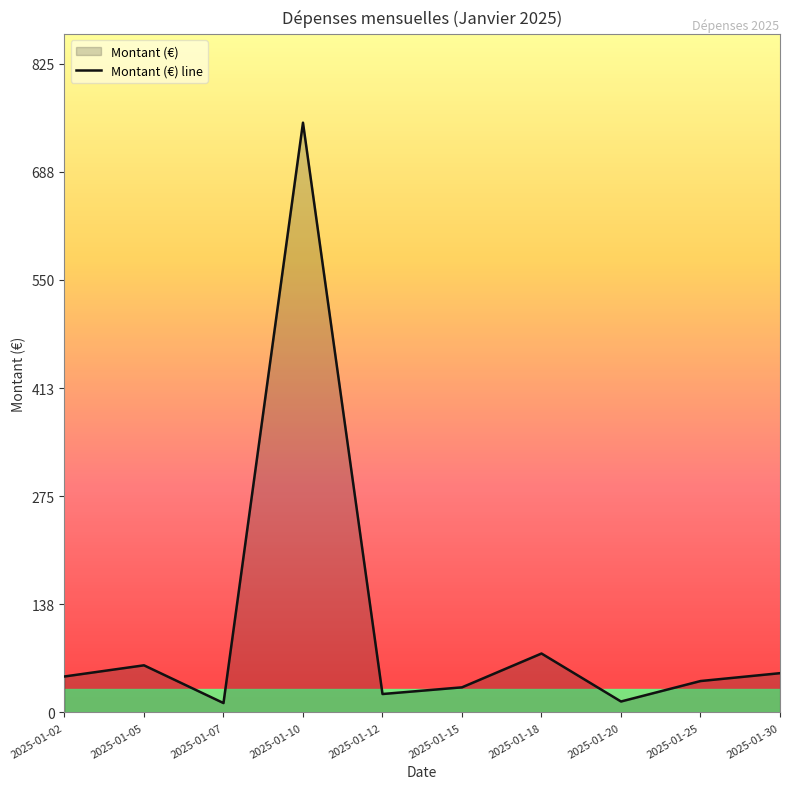

The value at 2025-01-05 is 60.0. True or false?

True